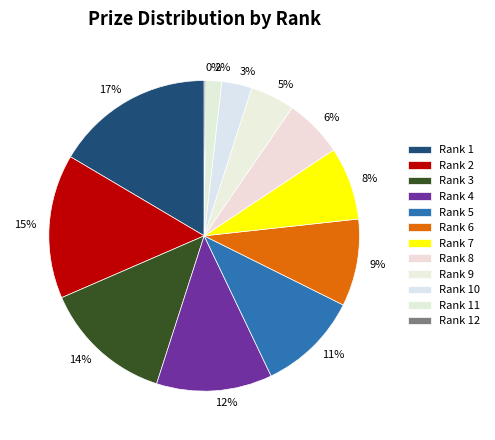

Which has a higher value, 6% or 17%?

17%